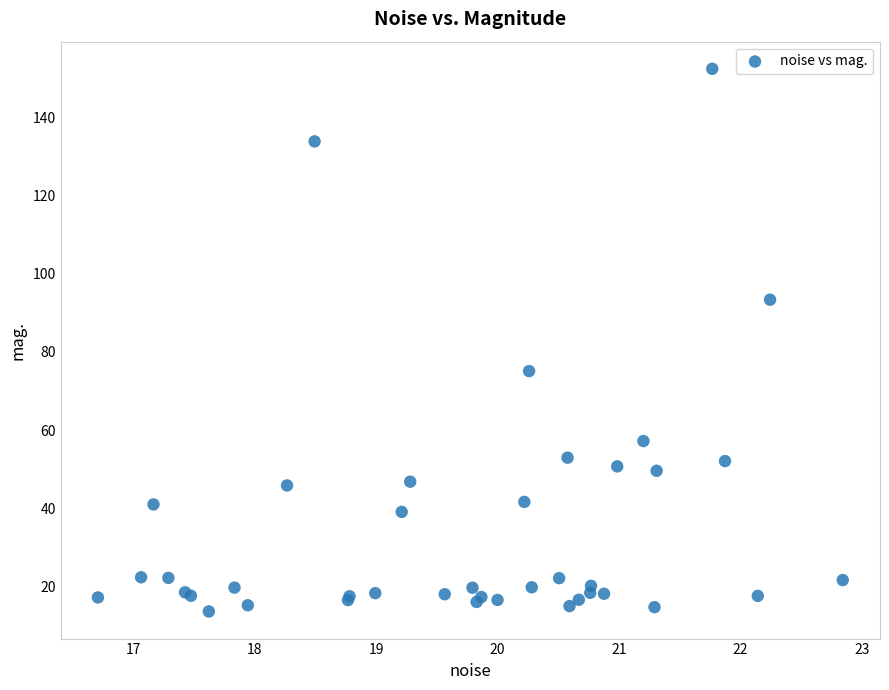

What Y value in the scatter plot is closest to 83?

75.1